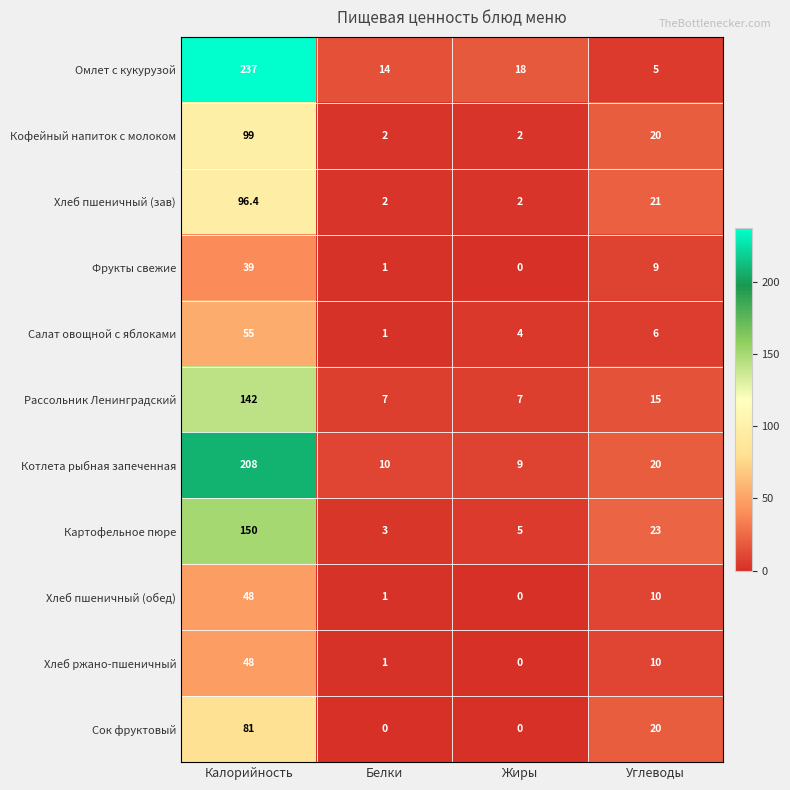

At which label does Рассольник Ленинградский first exceed 15?

Калорийность